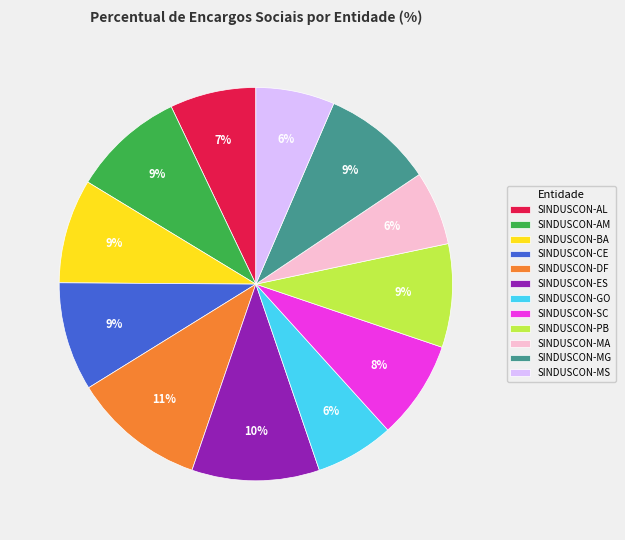

Combined, do SINDUSCON-BA and SINDUSCON-GO account for over 50%?

No